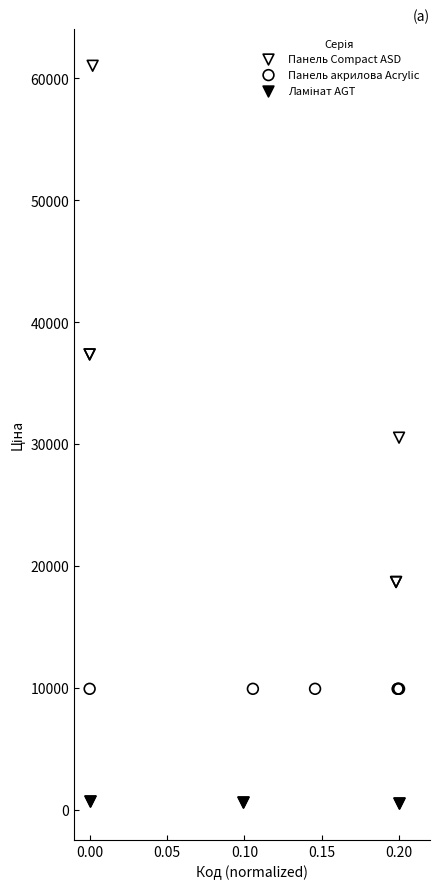

Which series reaches the maximum Y coordinate?

Панель Compact ASD